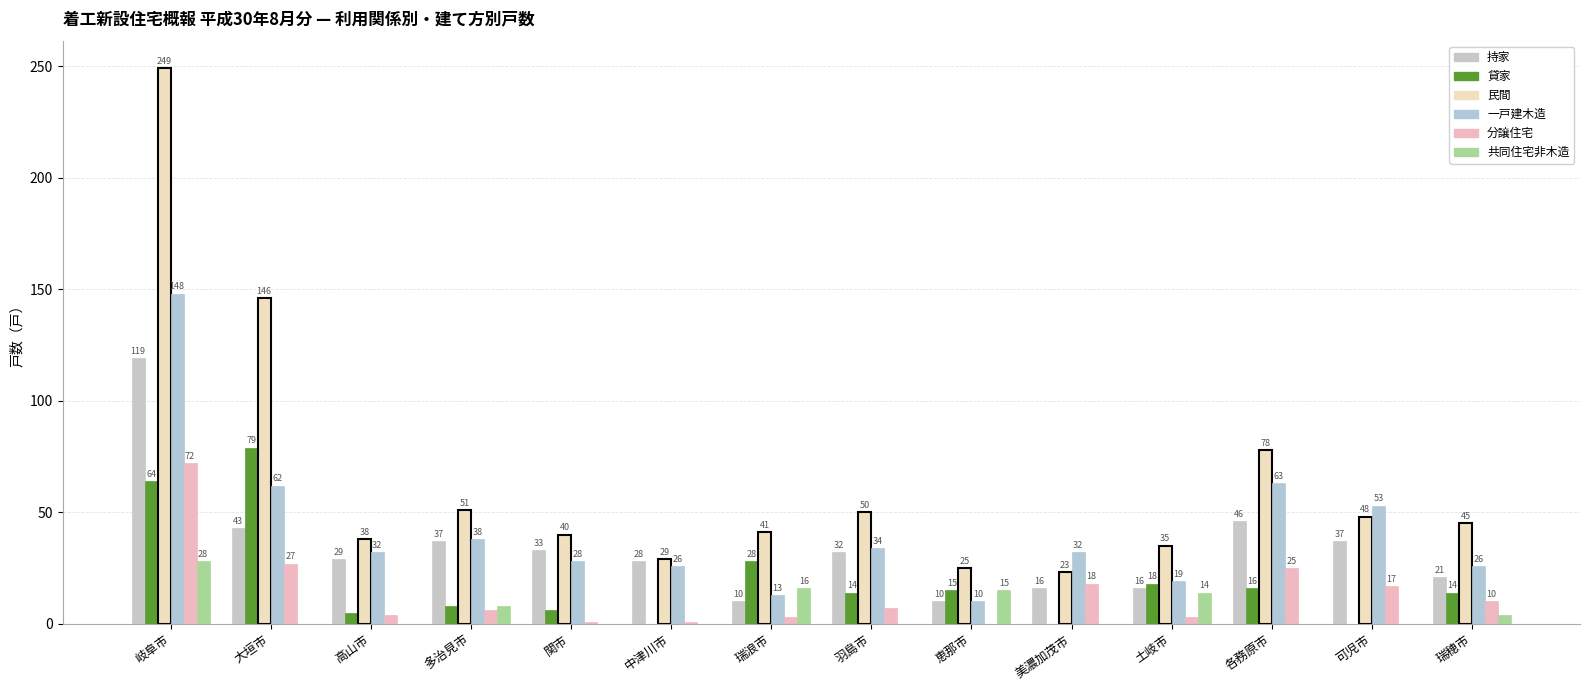

At which label does 分譲住宅 first exceed 7?

岐阜市